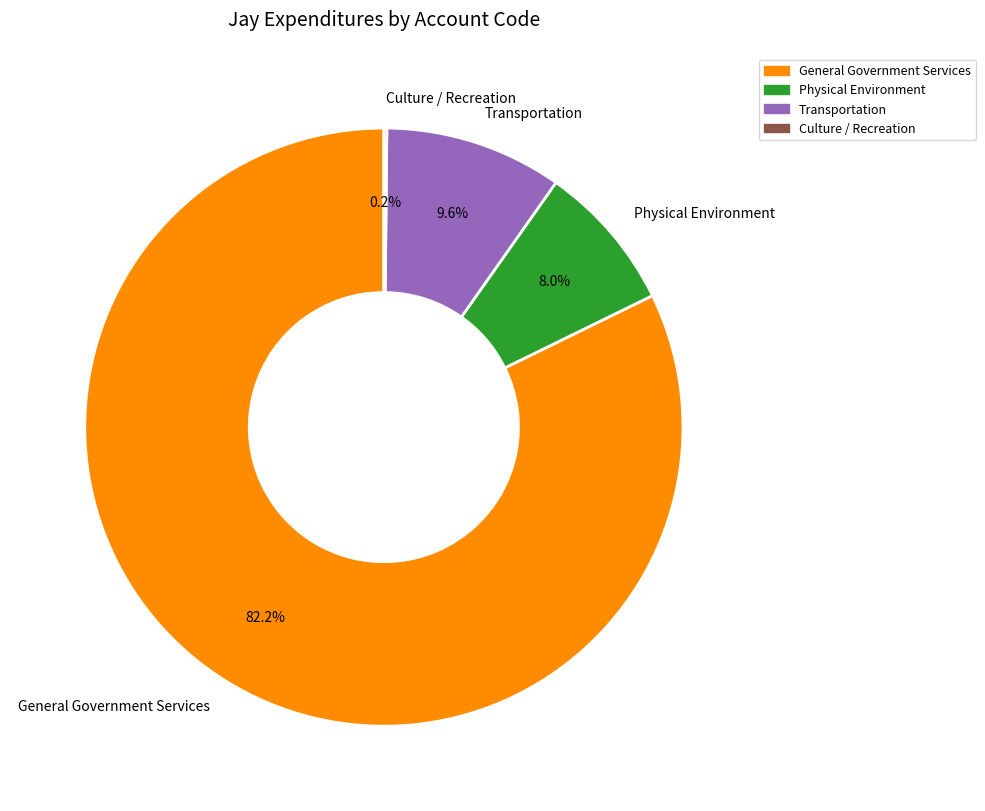

Which category has the biggest portion of the pie?

General Government Services